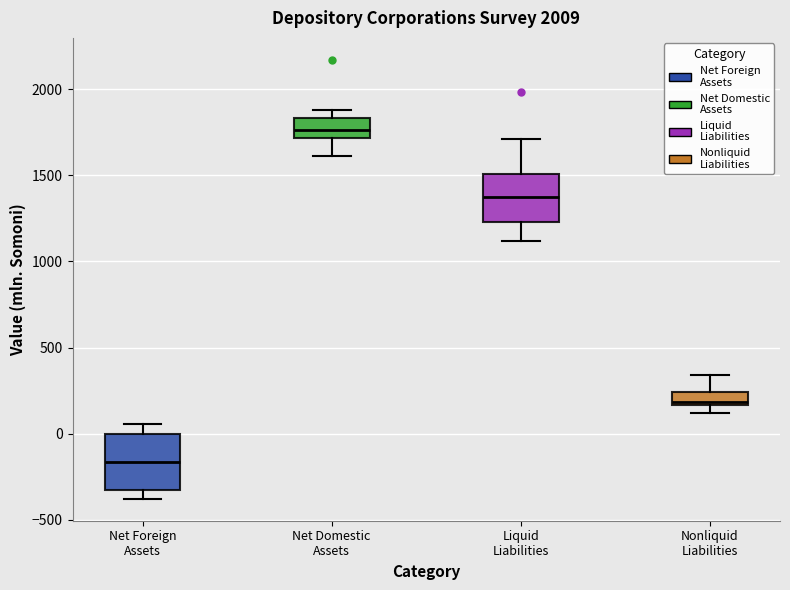

Reading left to right, read every box against the y-axis: the position of its median line, the range the box covers, and the ends of its whiskers. The values are not printed on the chart, so give them approximately, as read against the axis.

Net Foreign Assets: median -150, box -350 to 0, whiskers -400 to 50
Net Domestic Assets: median 1750, box 1700 to 1850, whiskers 1600 to 1900
Liquid Liabilities: median 1400, box 1250 to 1500, whiskers 1100 to 1700
Nonliquid Liabilities: median 200, box 150 to 250, whiskers 100 to 350